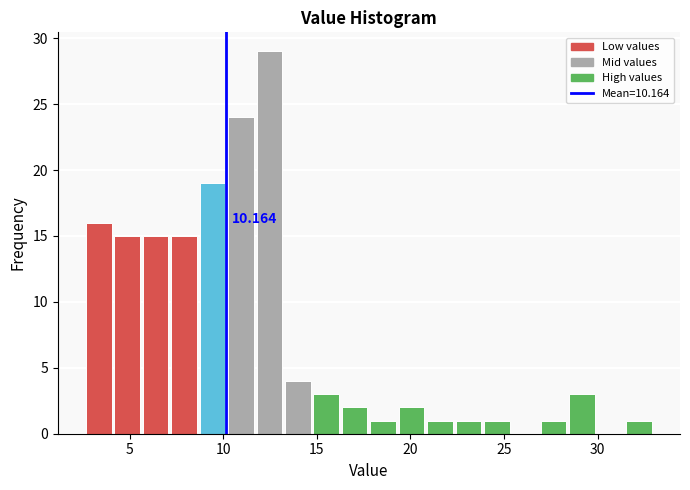

Around what value on the x-axis is the tallest bar? Give the approximate position of its centre, as read against the axis.

12.5